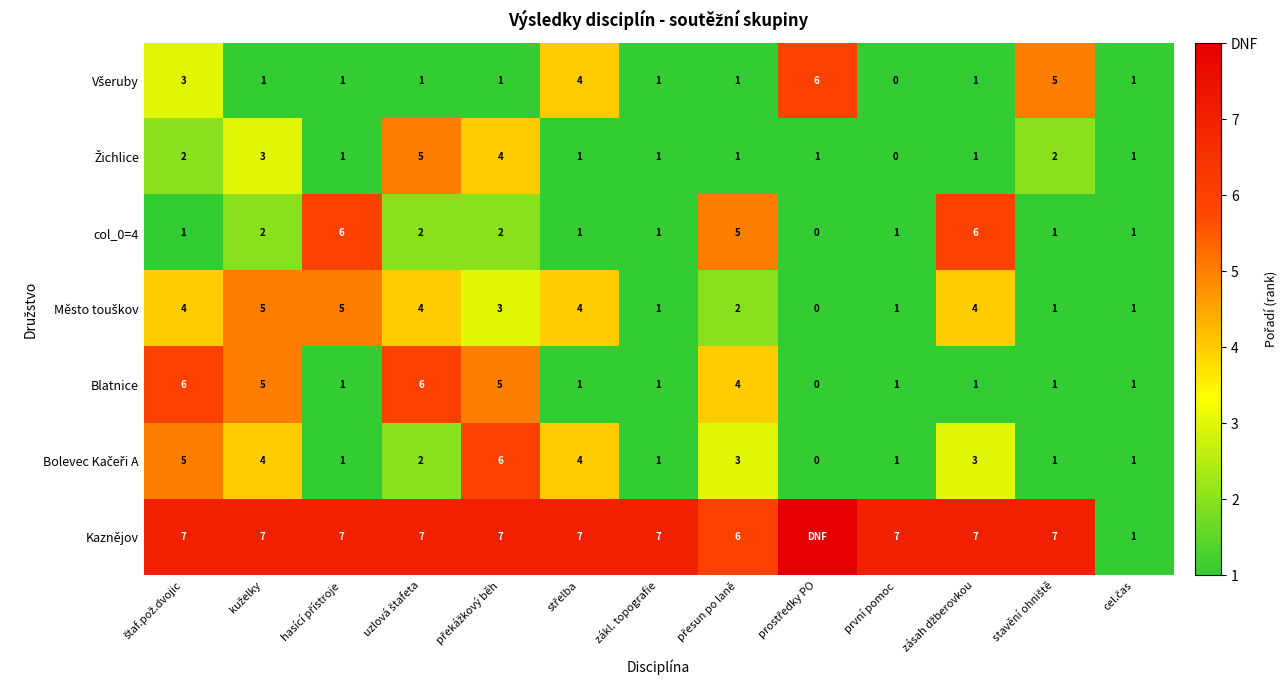

The col_0=4 series shows 1 at zákl. topografie. True or false?

True